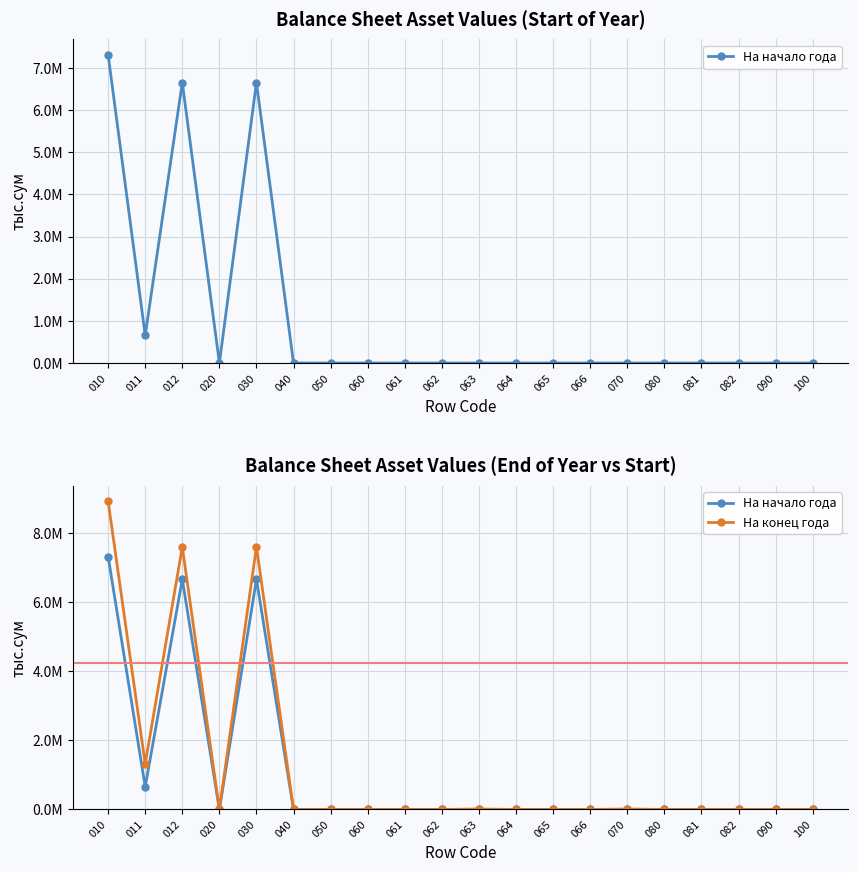

Is the value of На конец года at 081 greater than the value of На начало года at 081?

No